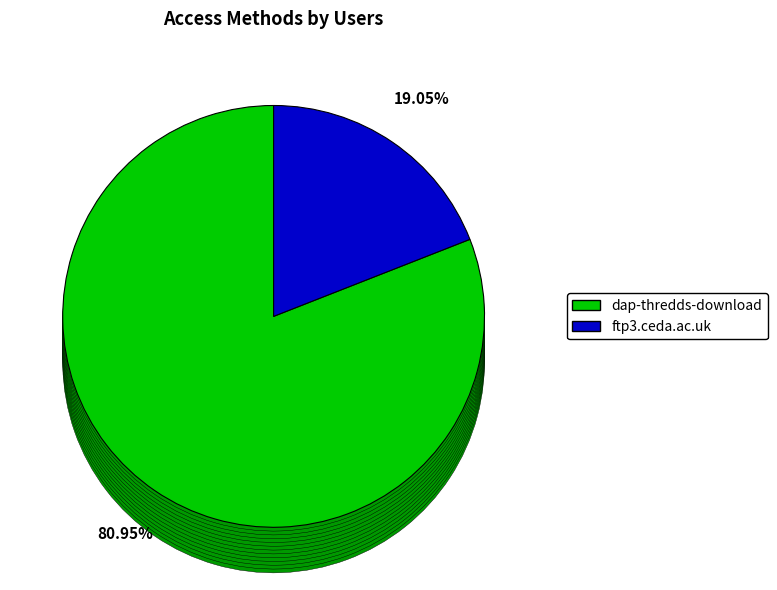

How many slices are in this pie chart?

2